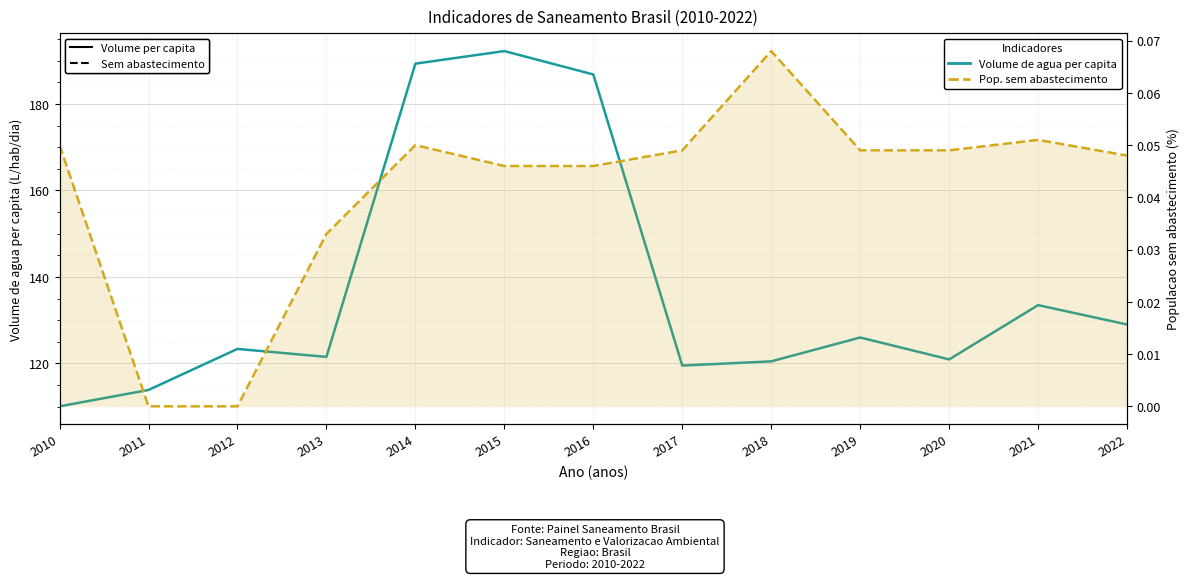

Reading left to right, extract all data points from this chart.

Volume de agua consumida per capita (L/hab/dia): 2010=110.0	2011=113.8	2012=123.3	2013=121.5	2014=189.3	2015=192.3	2016=186.8	2017=119.5	2018=120.5	2019=126.0	2020=120.9	2021=133.5	2022=129.0
Parcela da populacao sem abastecimento de agua (%): 2010=0.1	2011=0.0	2012=0.0	2013=0.0	2014=0.1	2015=0.0	2016=0.0	2017=0.0	2018=0.1	2019=0.0	2020=0.0	2021=0.1	2022=0.0